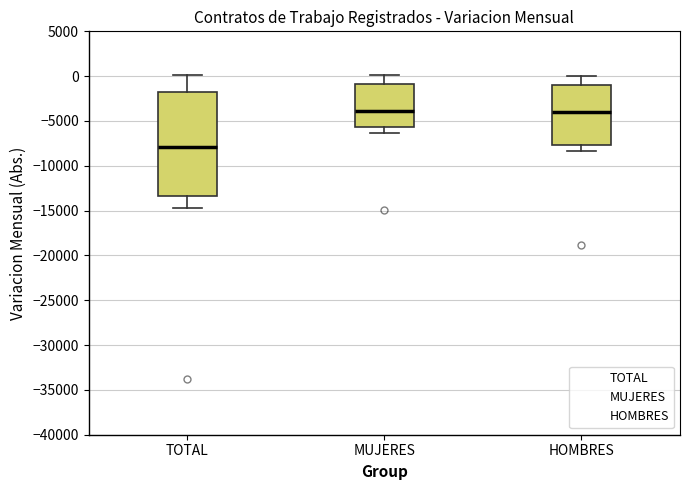

Where does the lower whisker of the box for HOMBRES end on the y-axis? The values are not printed on the chart, so give them approximately, as read against the axis.

-8500